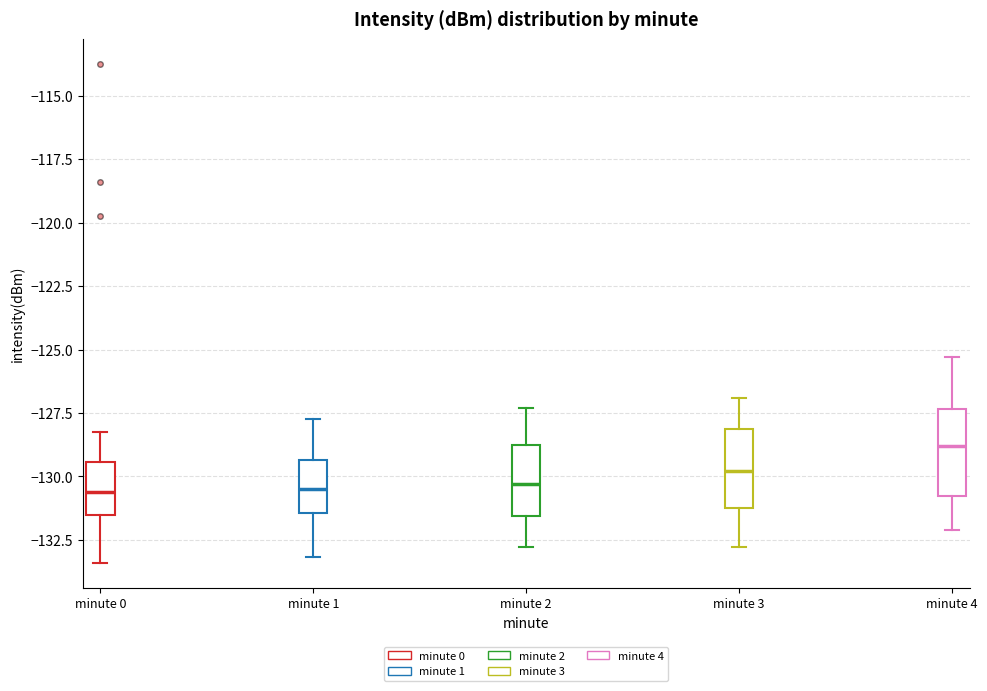

Where does the upper whisker of the box for minute 0 end on the y-axis? The values are not printed on the chart, so give them approximately, as read against the axis.

-128.5